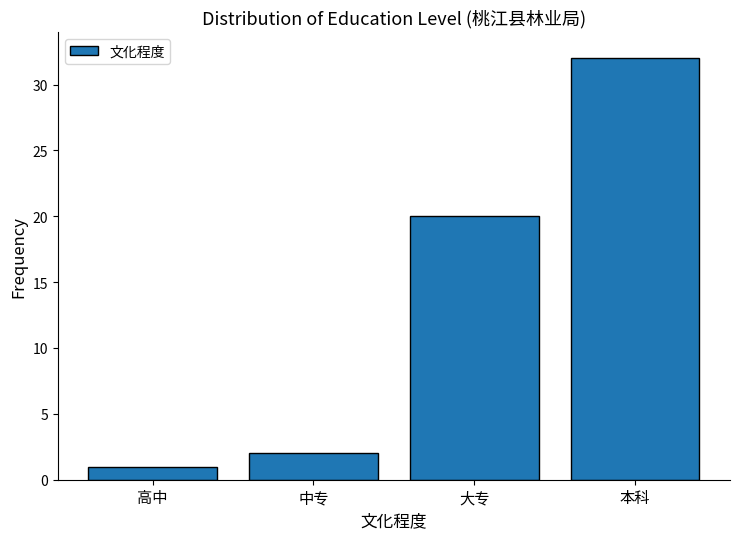

Reading left to right, transcribe all the data shown in this chart.

1	2	20	32